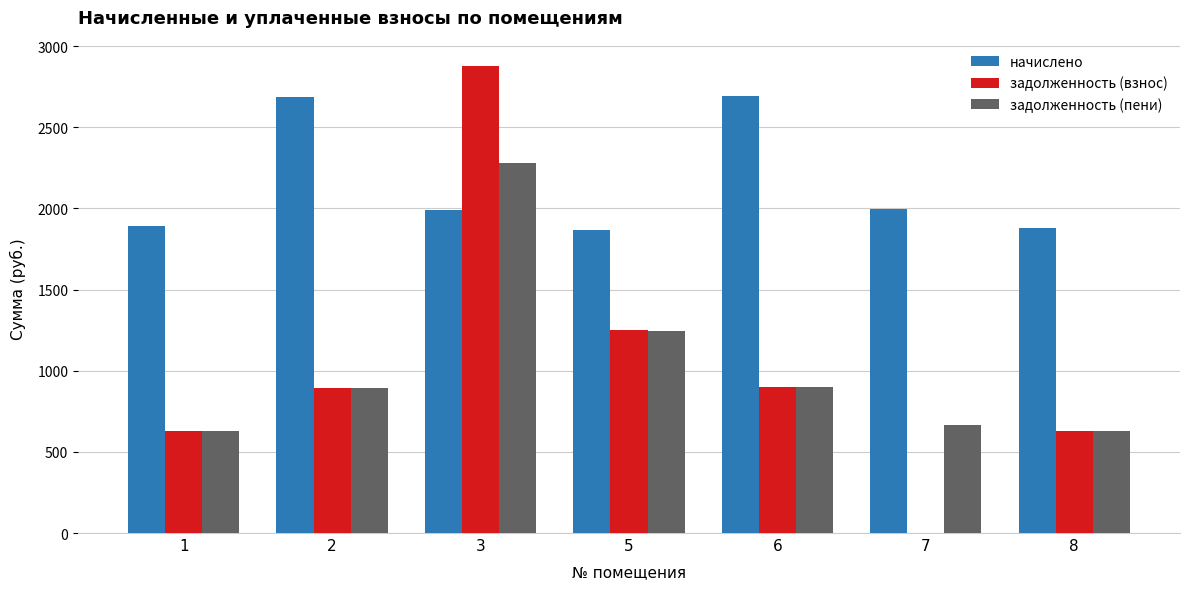

Which series changed the most between 1 and 6?

начислено